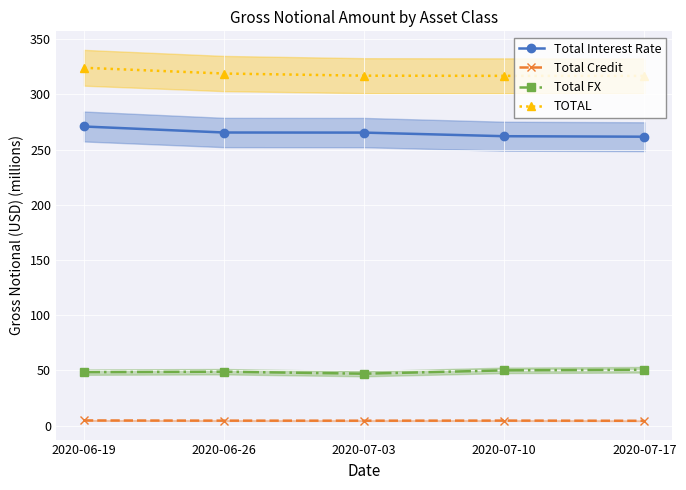

Which series has the largest total across all categories?

TOTAL